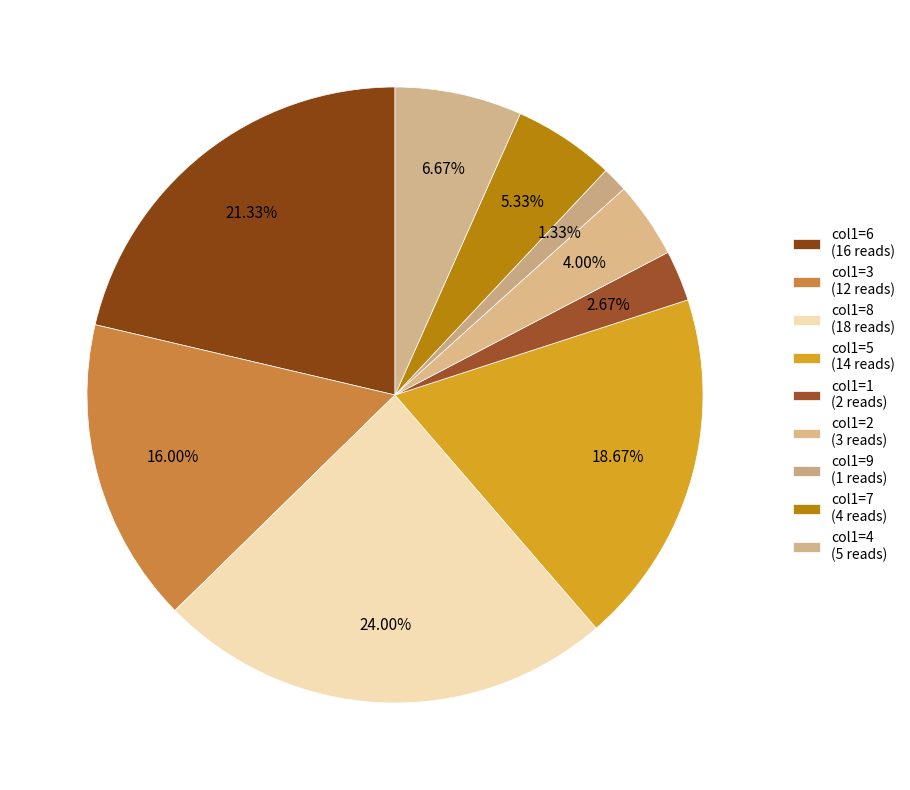

How many segments does this pie chart have?

9